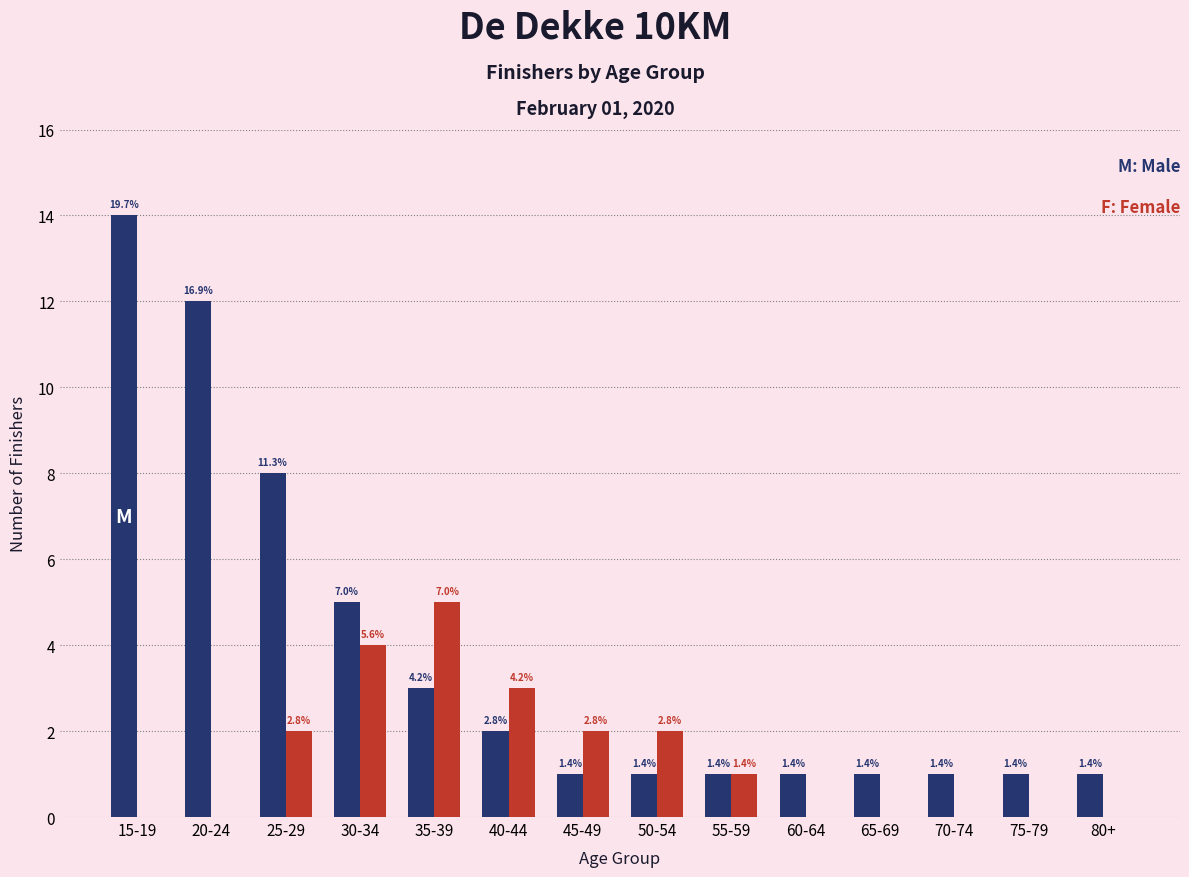

How many groups of bars are there?

14